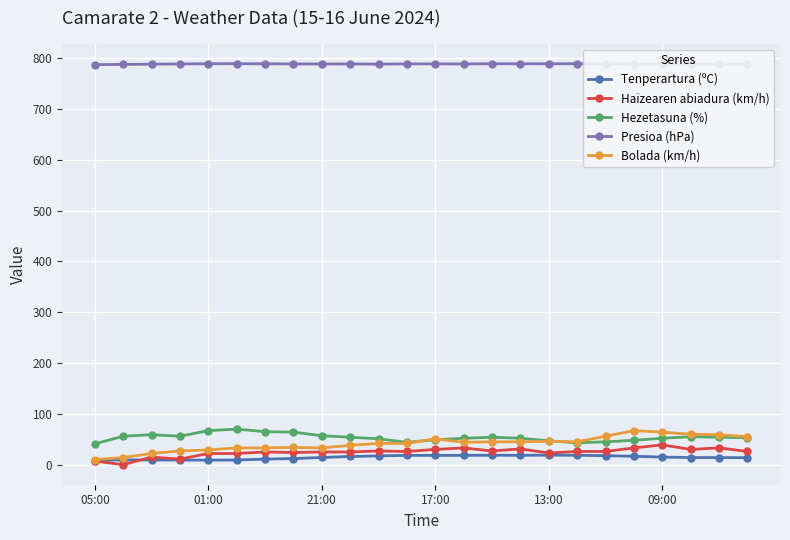

True or false: Hezetasuna (%) and Haizearen abiadura (km/h) cross at least once.

False